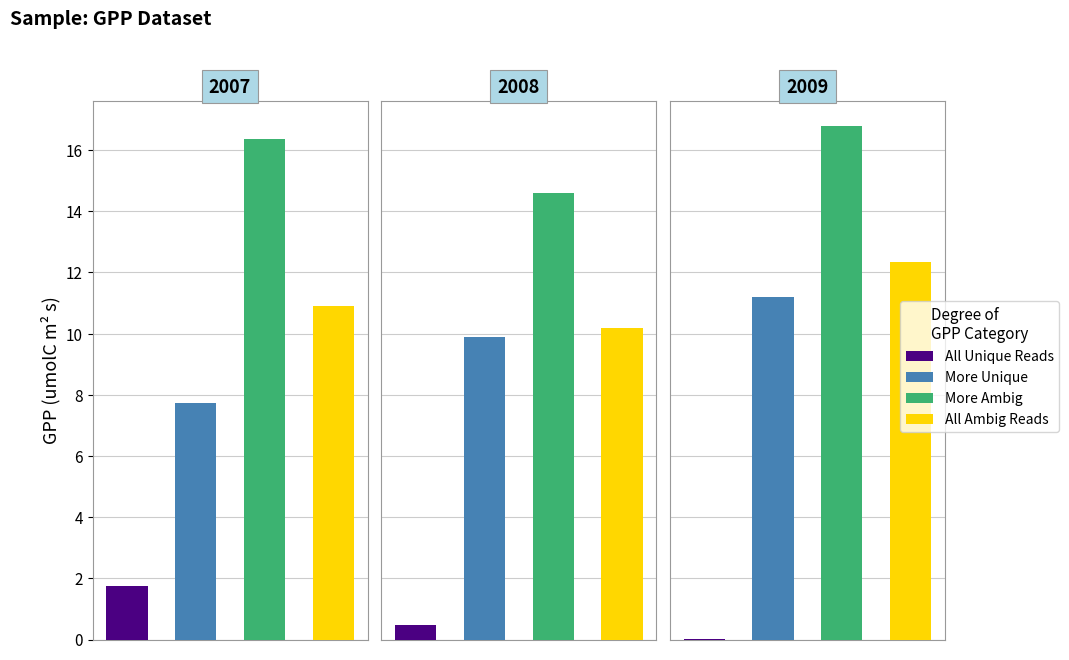

What is the value of the More Unique bar at the 1st from the left?

7.7